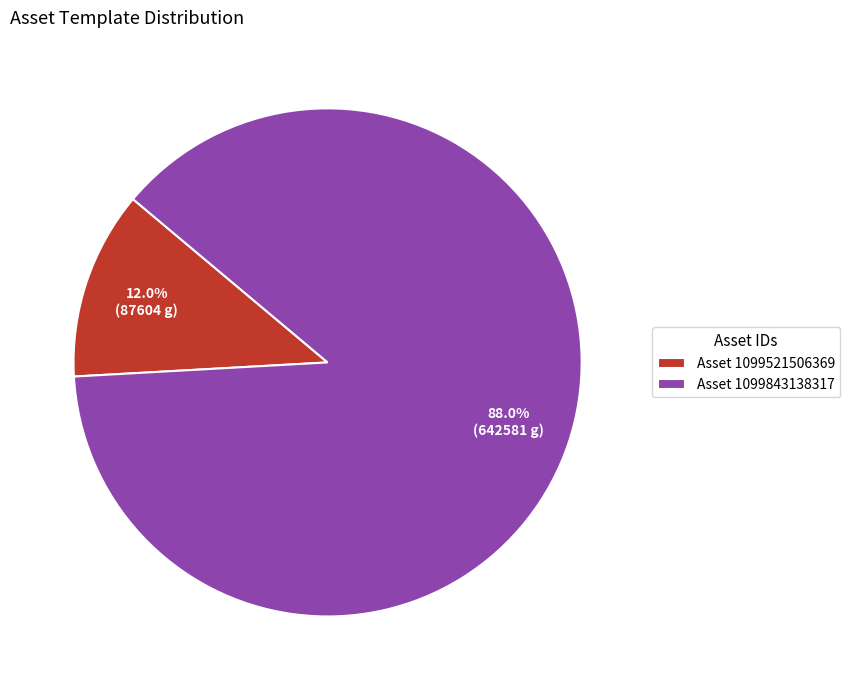

Combined, what portion of the pie is Asset 1099521506369 and Asset 1099843138317?

100.0%